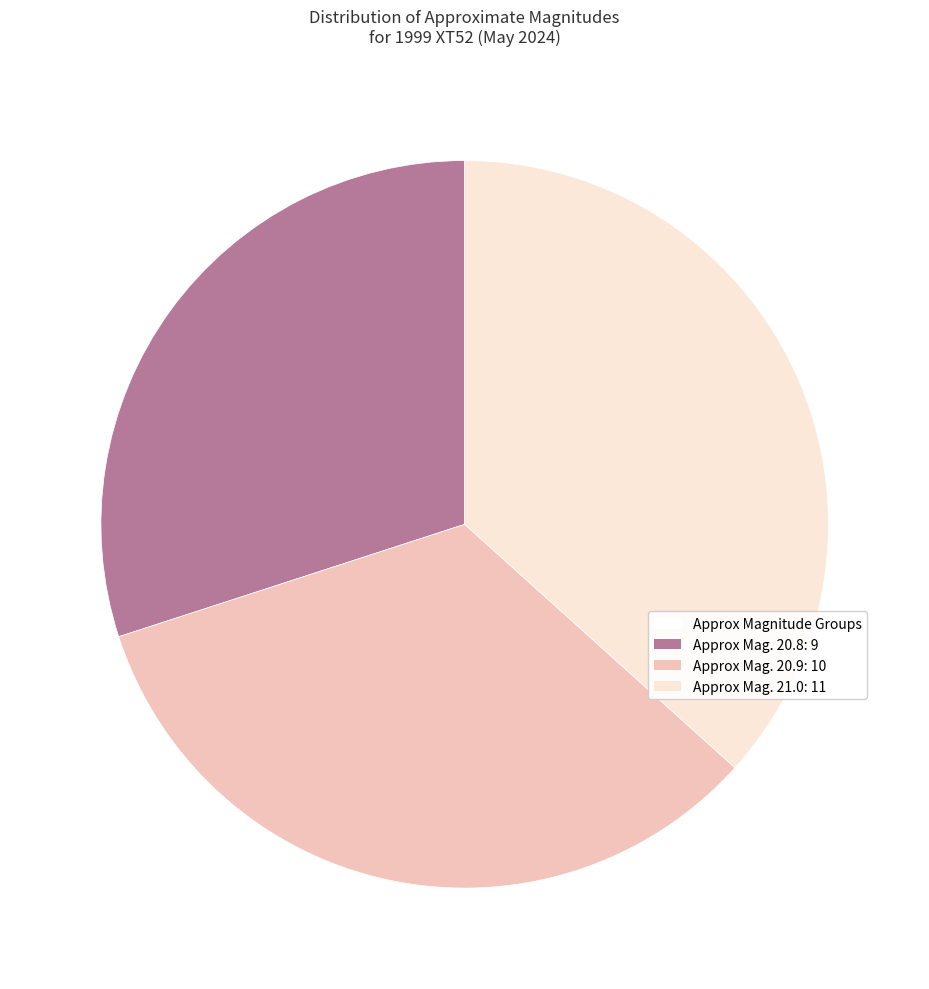

Is there any slice that represents more than half of the pie?

No